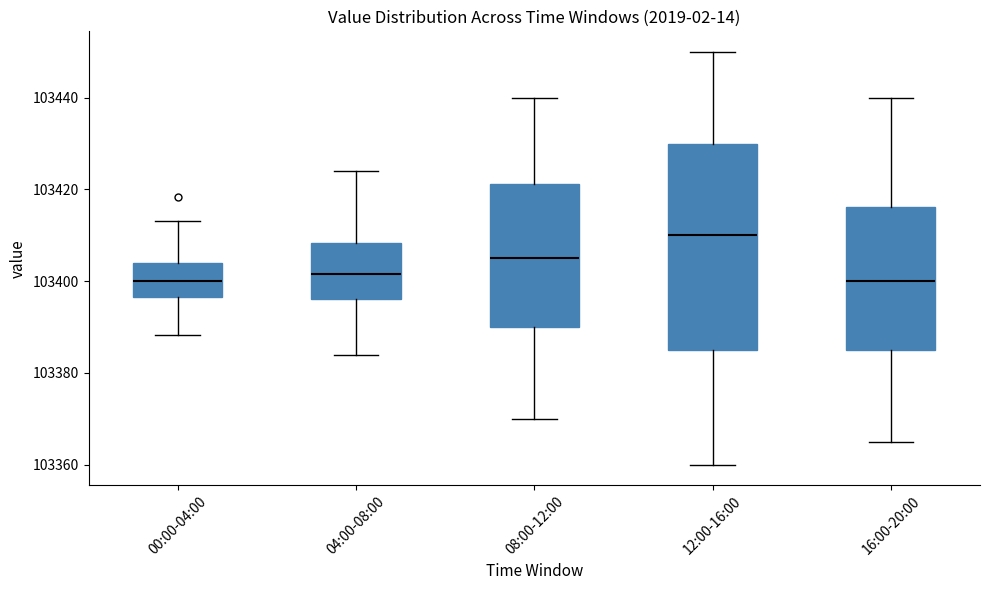

Where is the lower edge of the box for 12:00-16:00 on the y-axis? The values are not printed on the chart, so give them approximately, as read against the axis.

103386